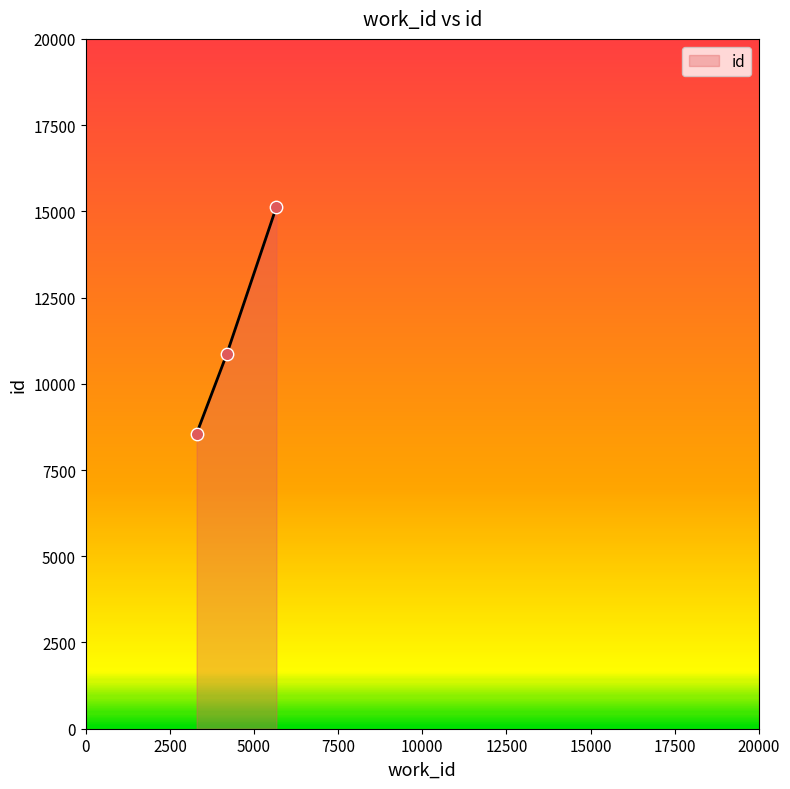

What is the smallest value displayed?

8558